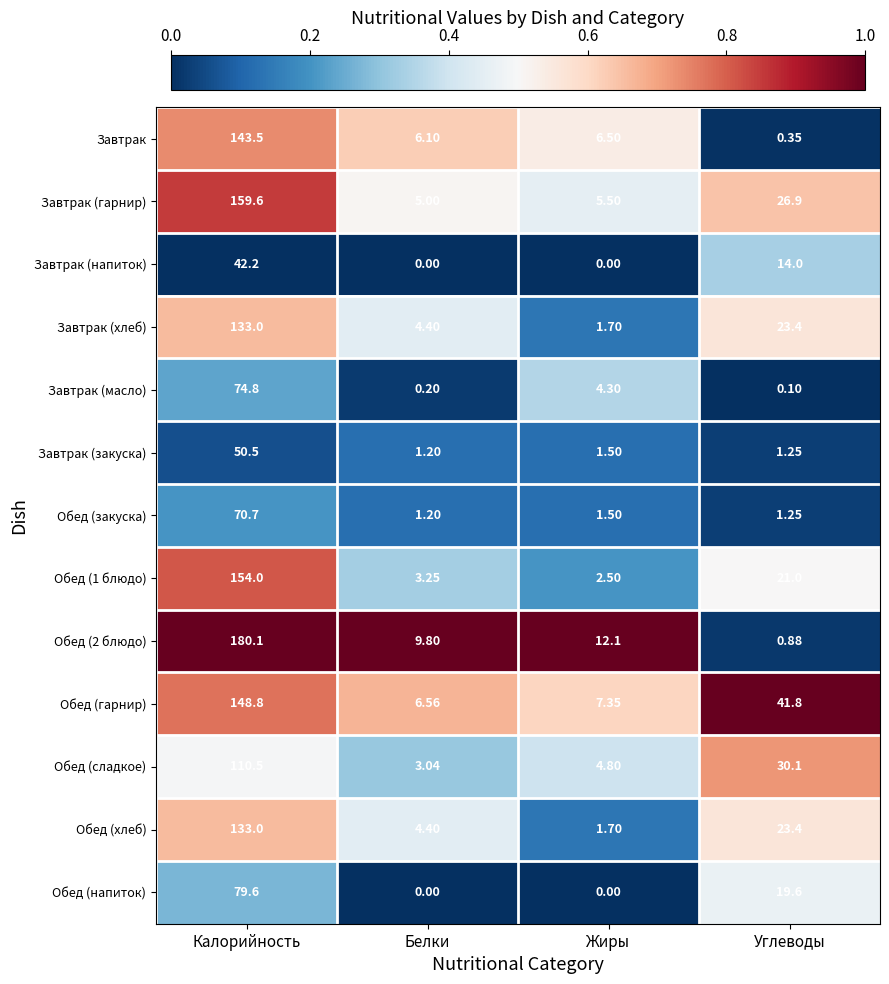

Which category has the highest value across all series?

Калорийность